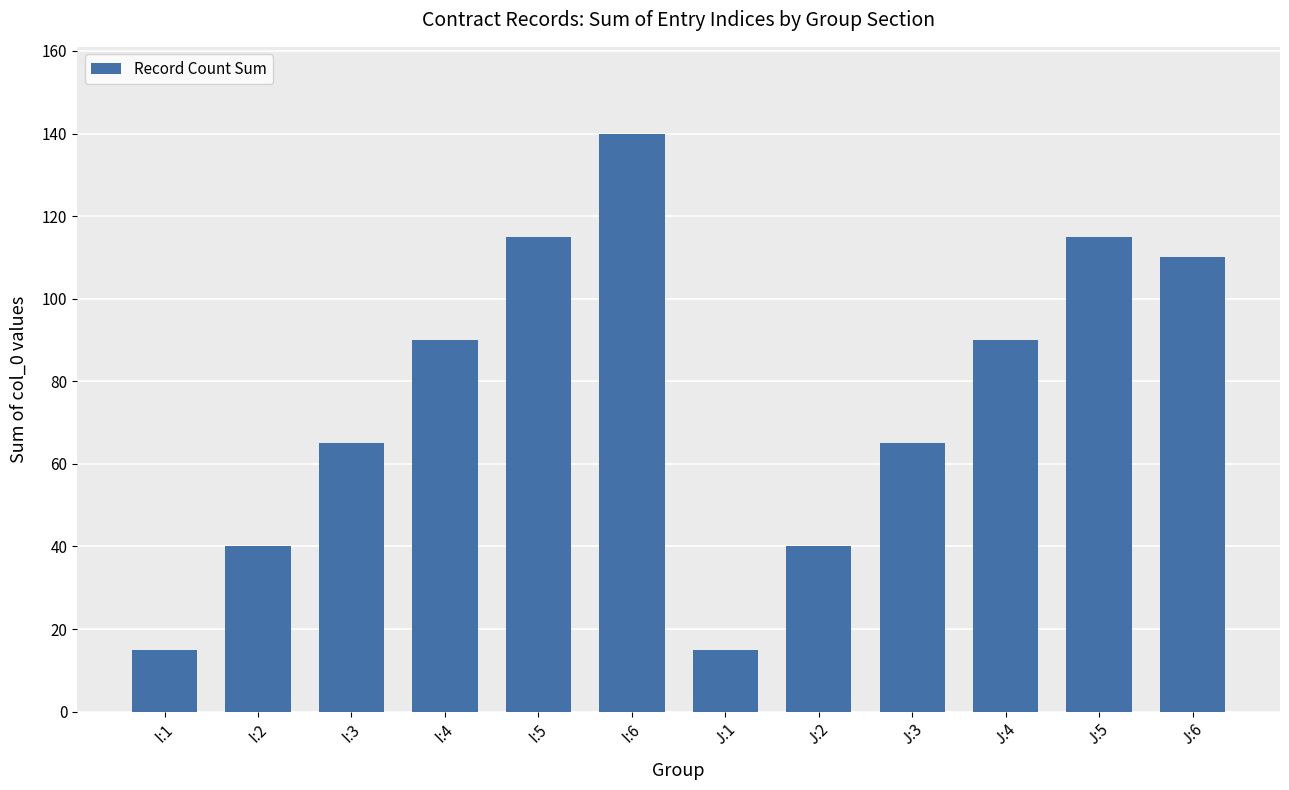

Reading left to right, list all the values displayed in this chart.

15	40	65	90	115	140	15	40	65	90	115	110